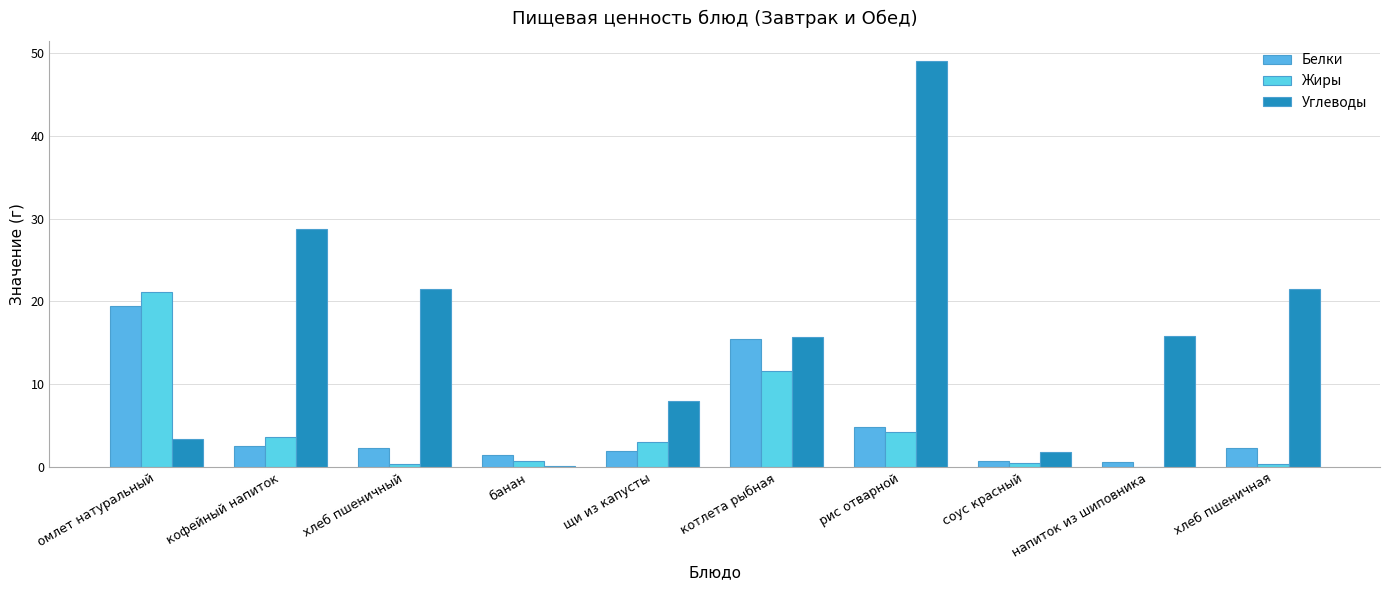

Between щи из капусты and хлеб пшеничная, which series saw the biggest shift?

Углеводы